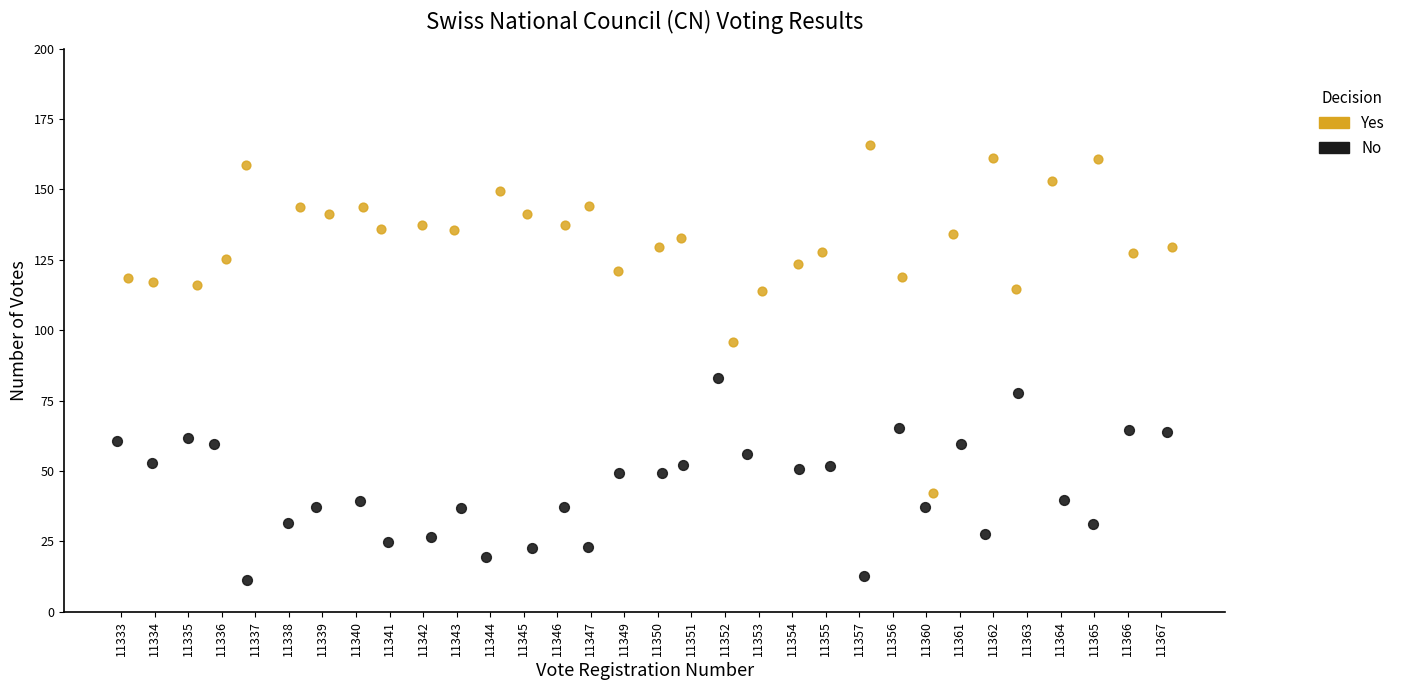

Which series contains the lowest Y value?

No